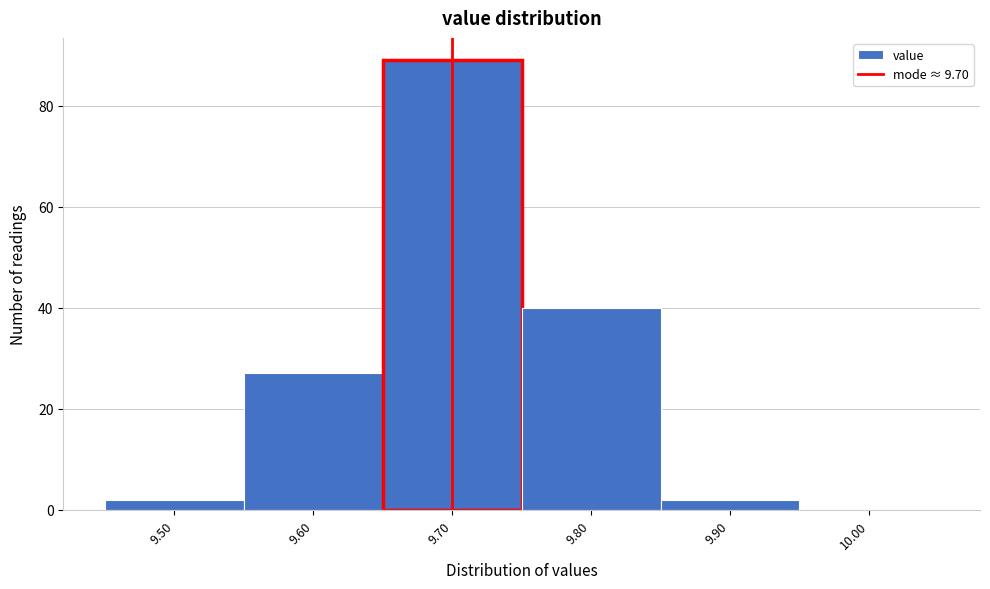

Which range on the x-axis has the tallest bar?

9.65 to 9.75